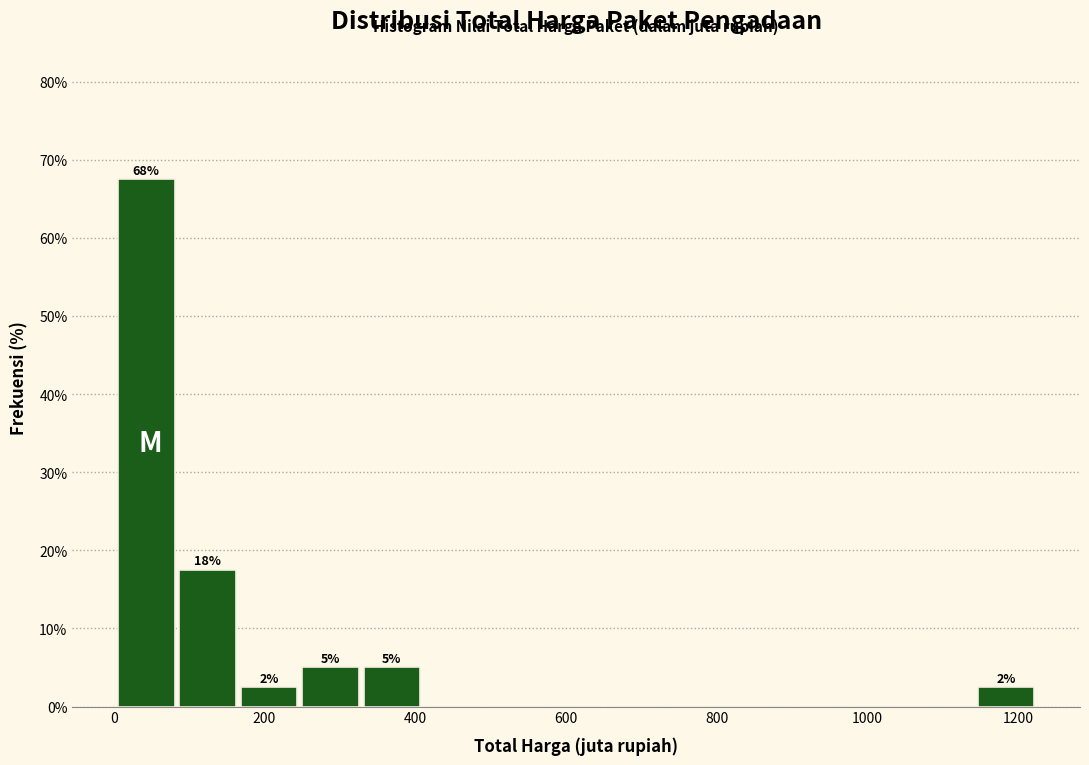

Which range on the x-axis has the tallest bar?

0 to 80